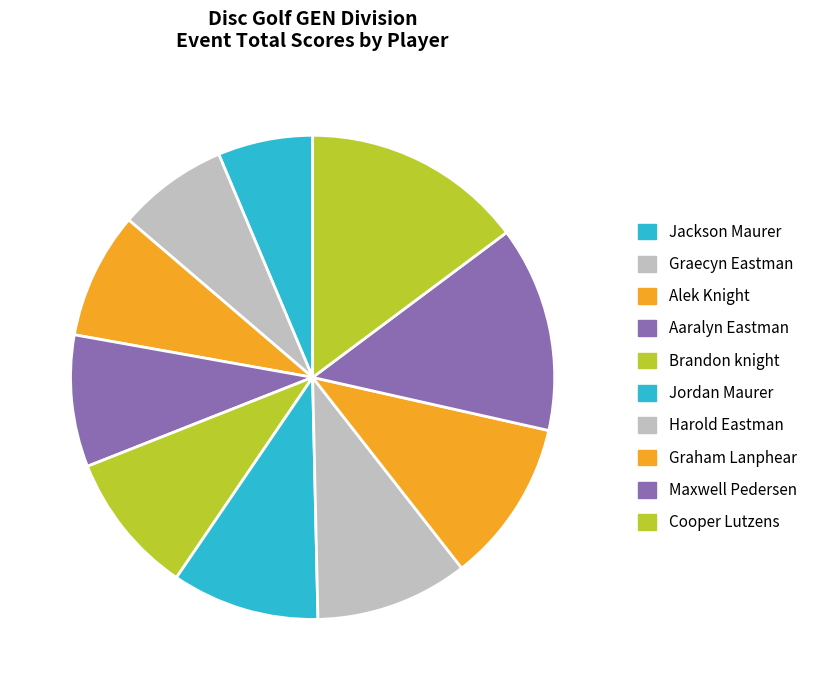

Combined, do Harold Eastman and Graecyn Eastman account for over 50%?

No